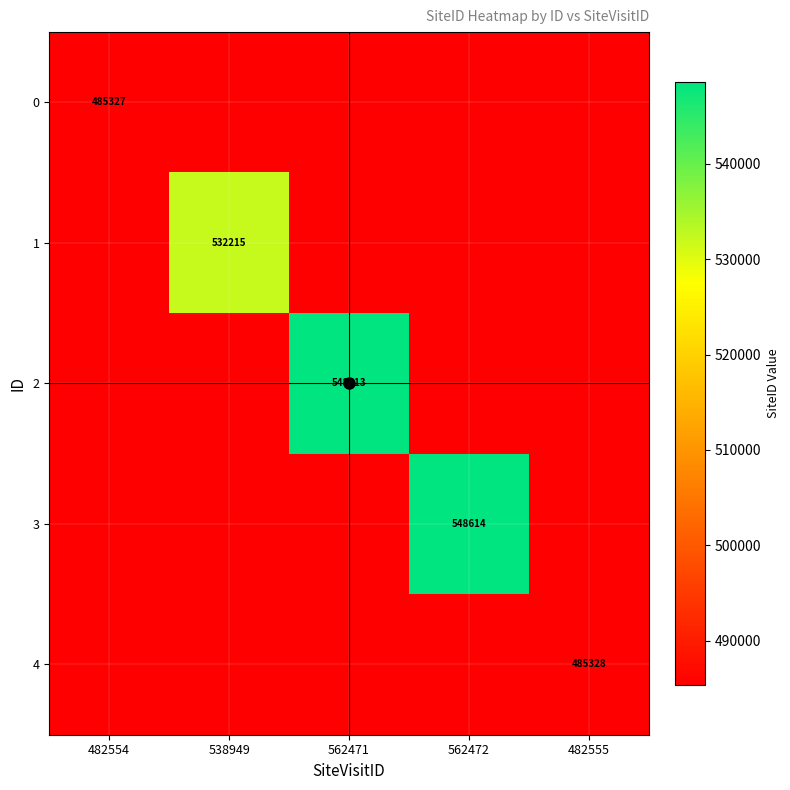

Is the value of 1 at 538949 greater than the value of 0 at 482554?

Yes